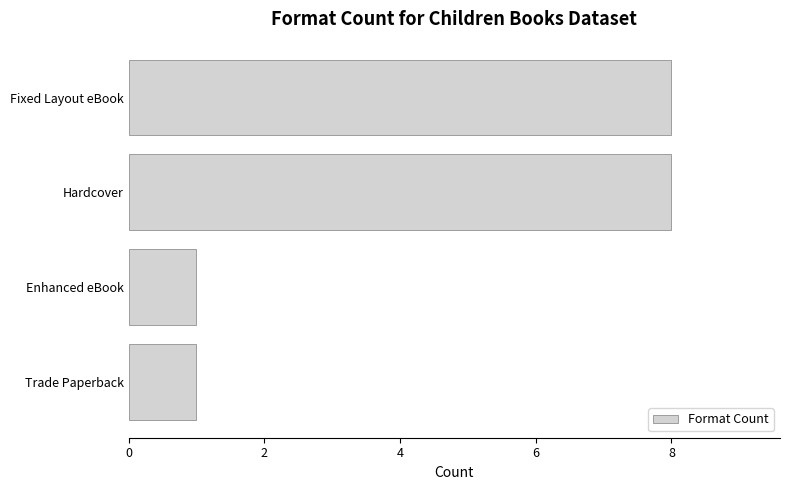

Are the bars grouped side by side (vs. stacked)?

No